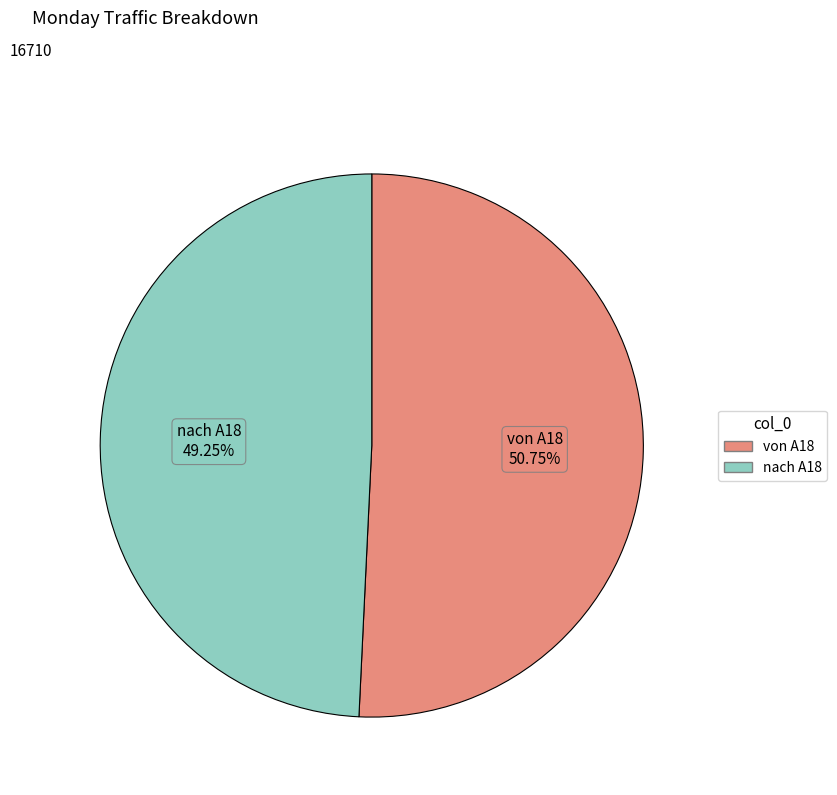

How much of the chart is everything except nach A18?

50.8%